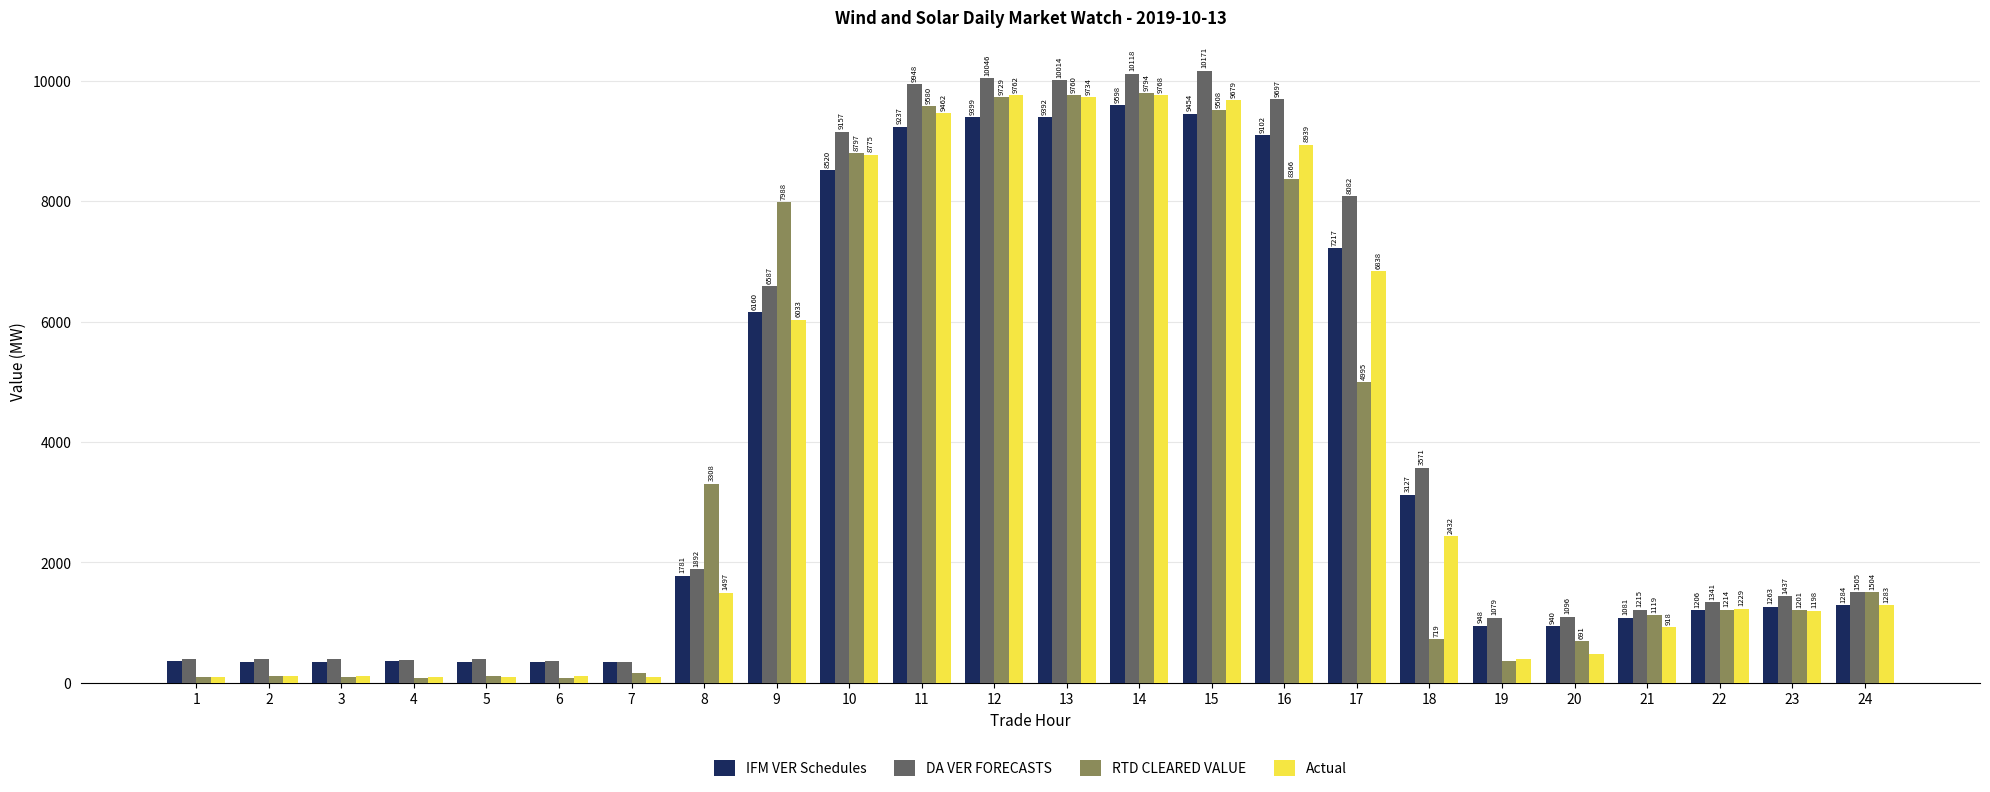

What is the value of the DA VER FORECASTS bar at the 21st from the left?

1214.8